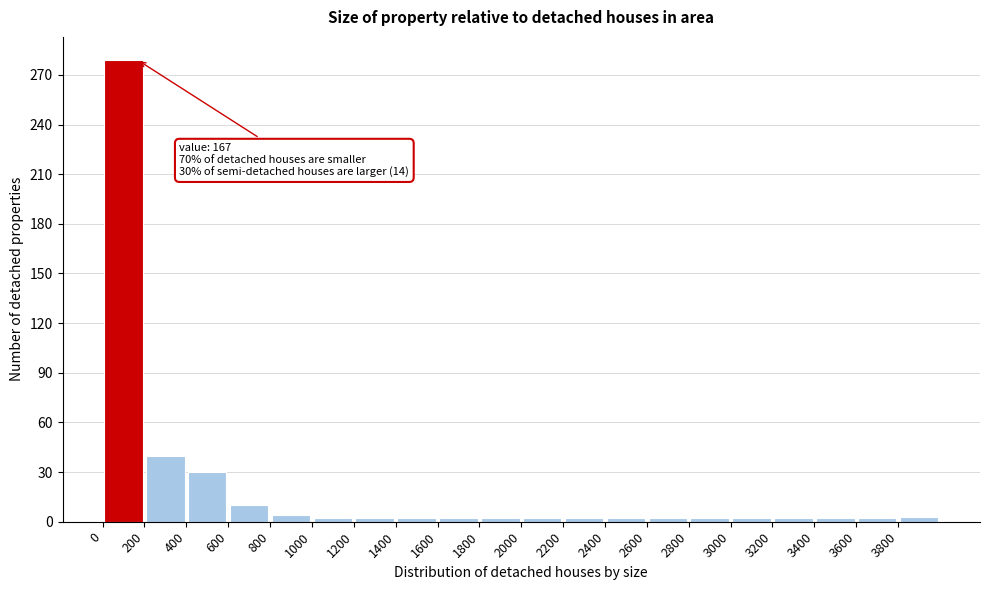

Which range on the x-axis has the tallest bar?

0 to 200